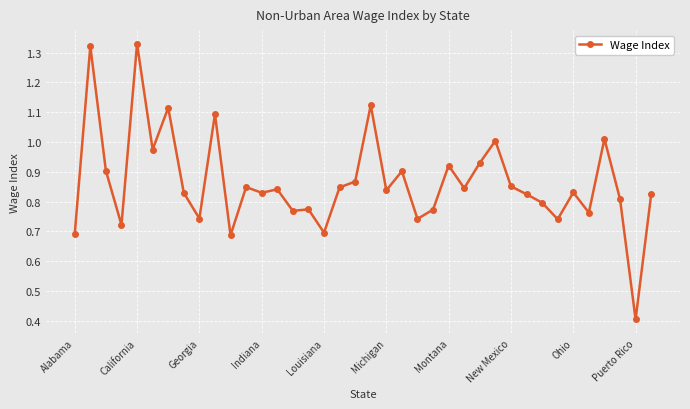

True or false: there are more than 1 points higher than both neighbors.

True